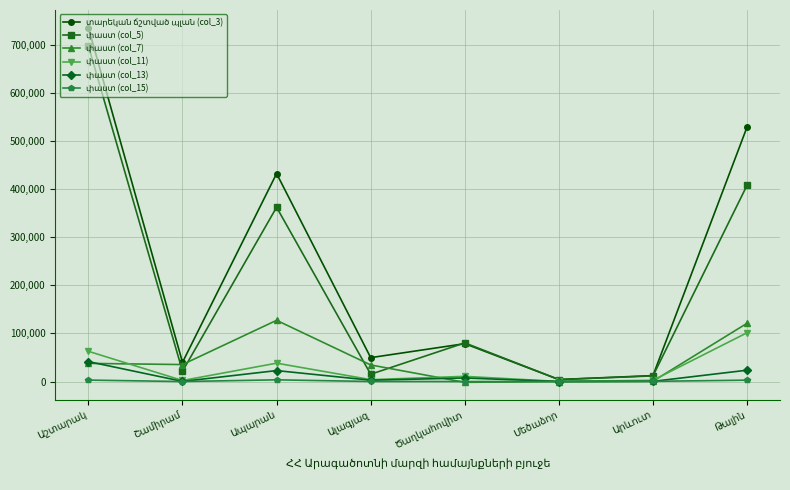

At how many categories does at least one series exceed 255364?

3